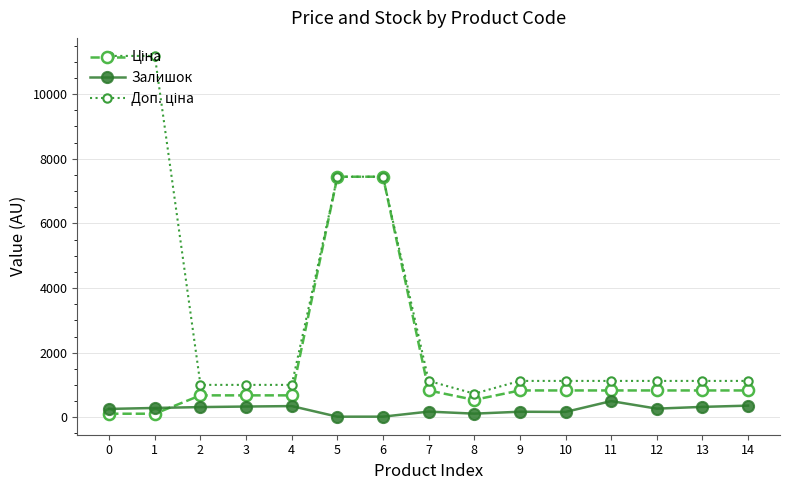

True or false: Залишок has more than 2 points higher than both neighbors.

True